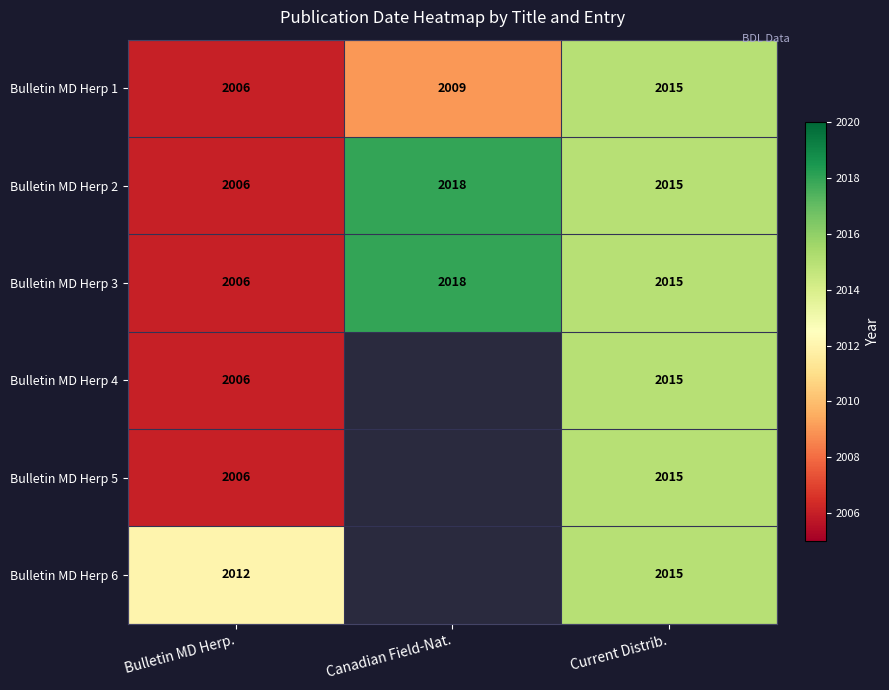

What is the smallest value displayed?

2006.0